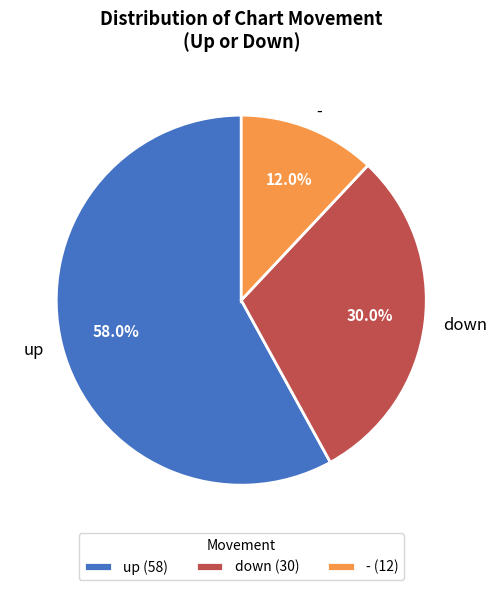

What is the largest slice in the pie chart?

up